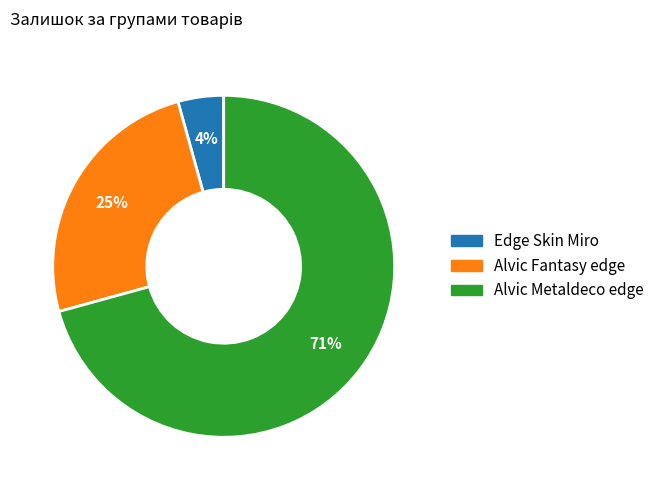

To the nearest percent, what is the average slice percentage?

33%